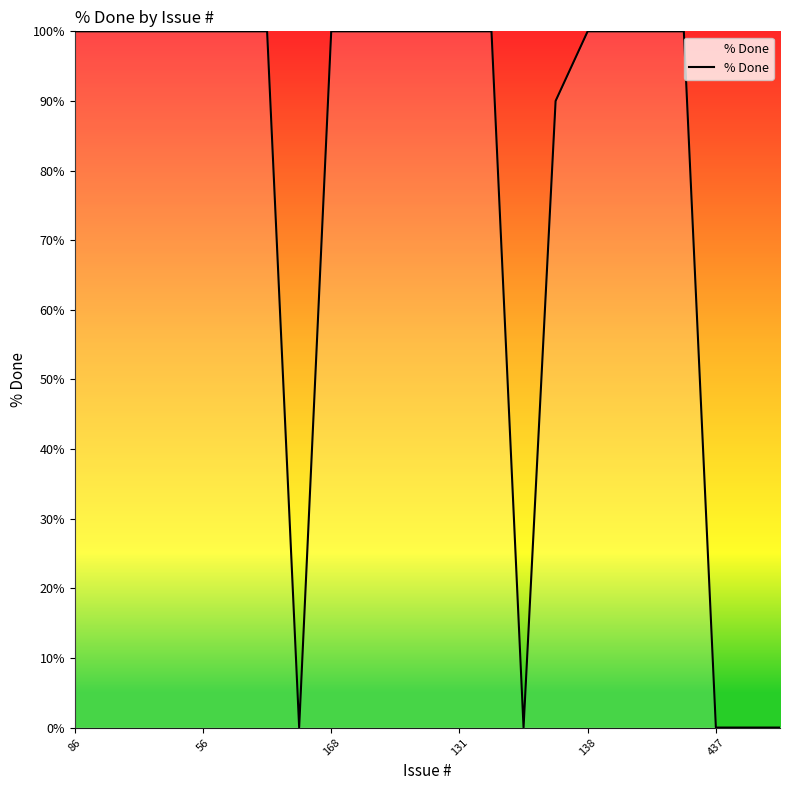

What is the difference between the maximum and minimum values?

100